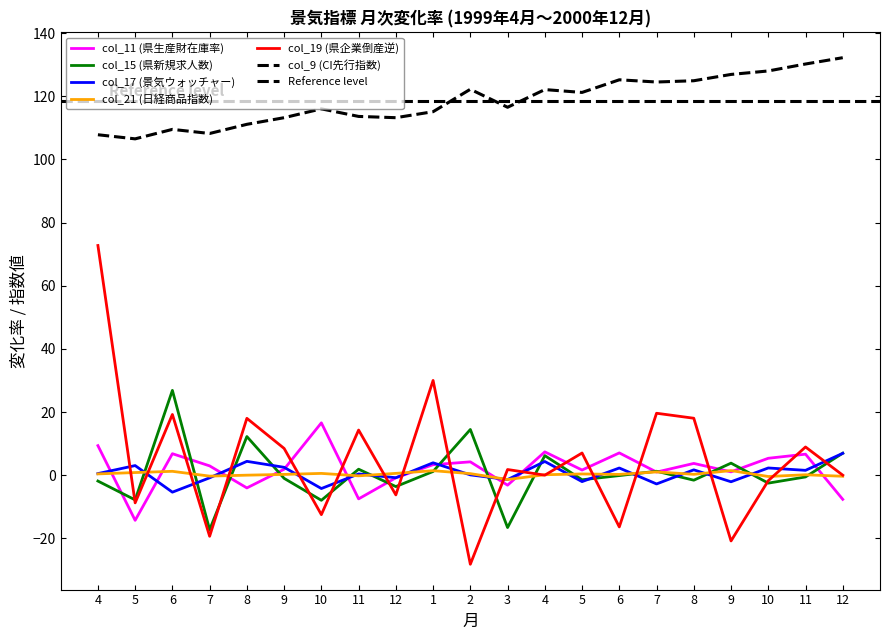

What is the greatest value displayed?

132.2